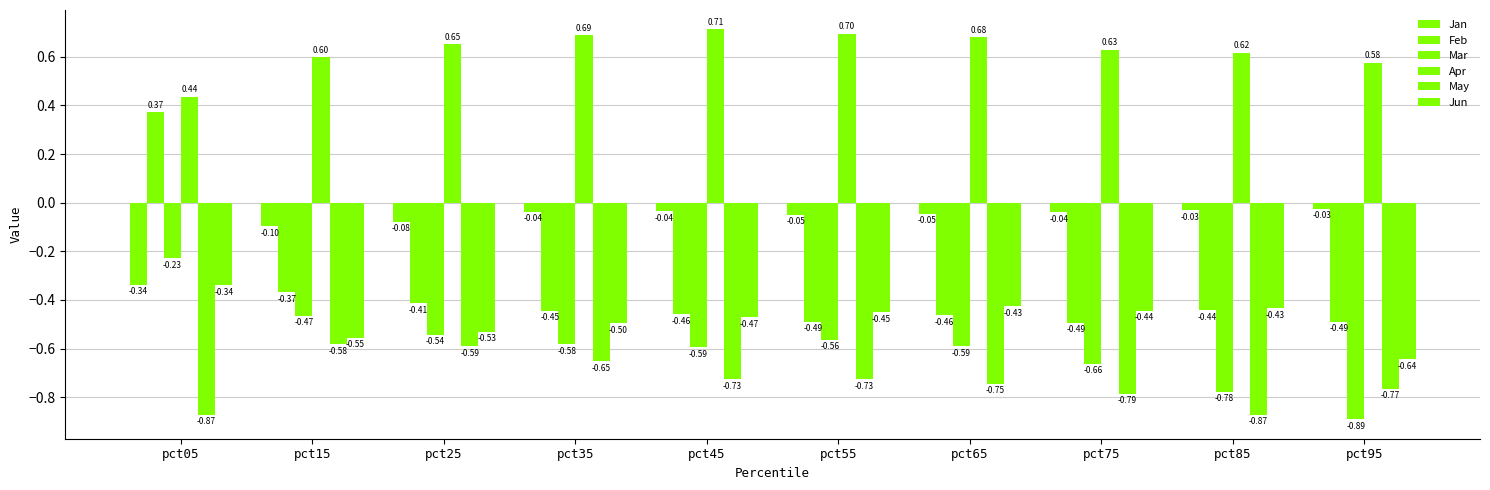

How many groups of bars are there?

10